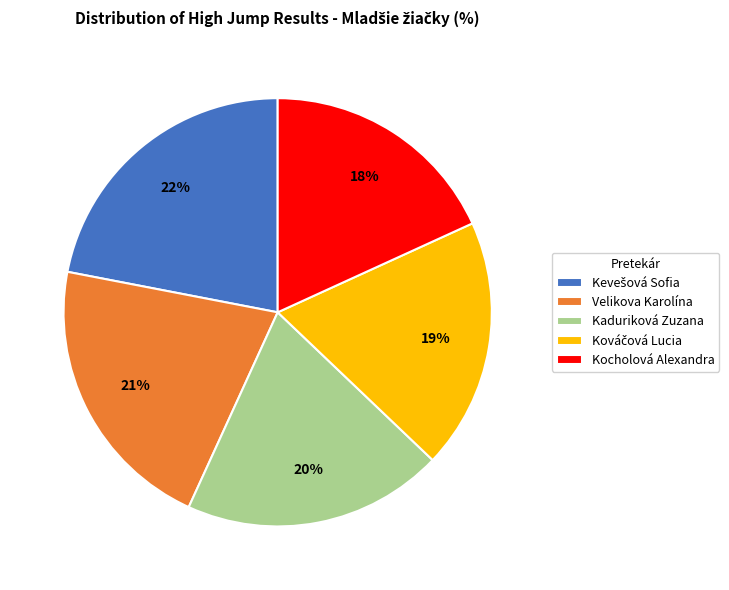

The Velikova Karolína slice represents 16% of the pie. True or false?

False